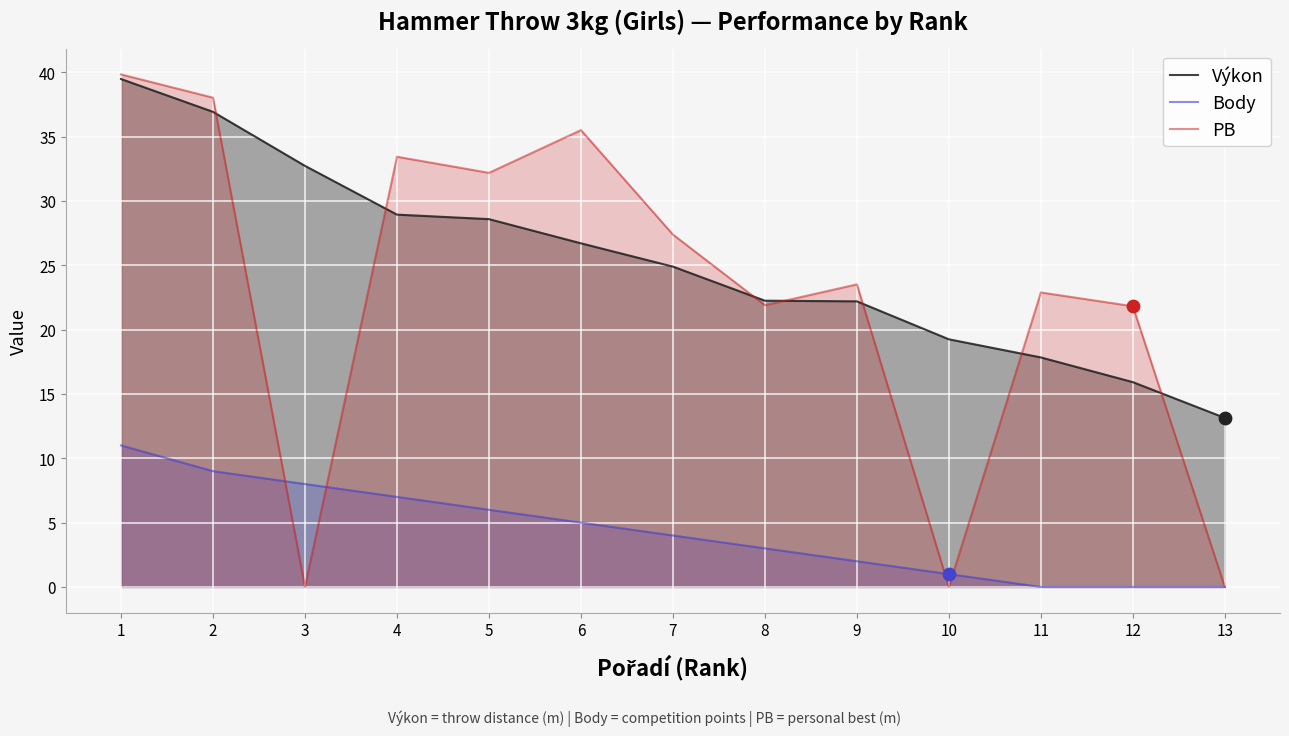

At how many categories does at least one series exceed 29?

6